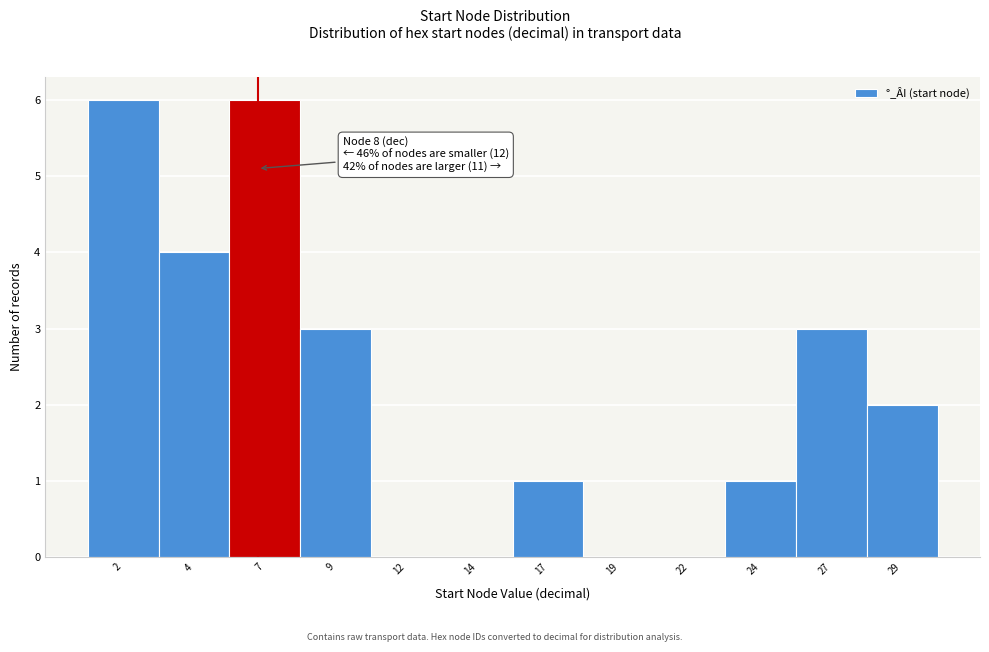

Reading right to left, what are all the values shown in this chart?

29=2	27=3	24=1	22=0	19=0	17=1	14=0	12=0	9=3	7=6	4=4	2=6